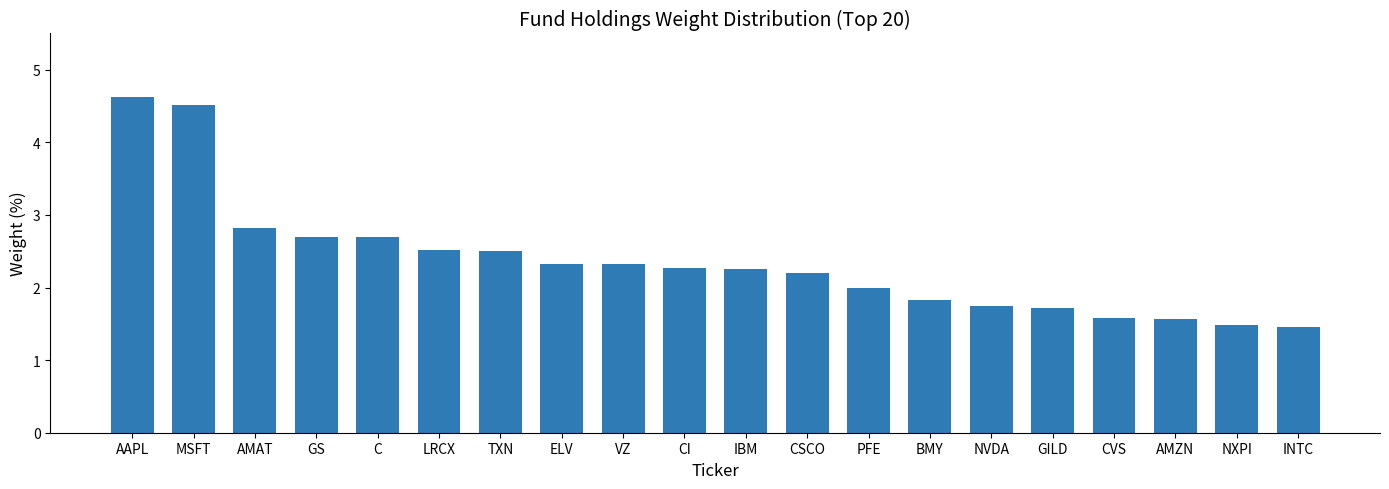

Reading left to right, extract all data points from this chart.

AAPL=4.6	MSFT=4.5	AMAT=2.8	GS=2.7	C=2.7	LRCX=2.5	TXN=2.5	ELV=2.3	VZ=2.3	CI=2.3	IBM=2.3	CSCO=2.2	PFE=2.0	BMY=1.8	NVDA=1.8	GILD=1.7	CVS=1.6	AMZN=1.6	NXPI=1.5	INTC=1.5